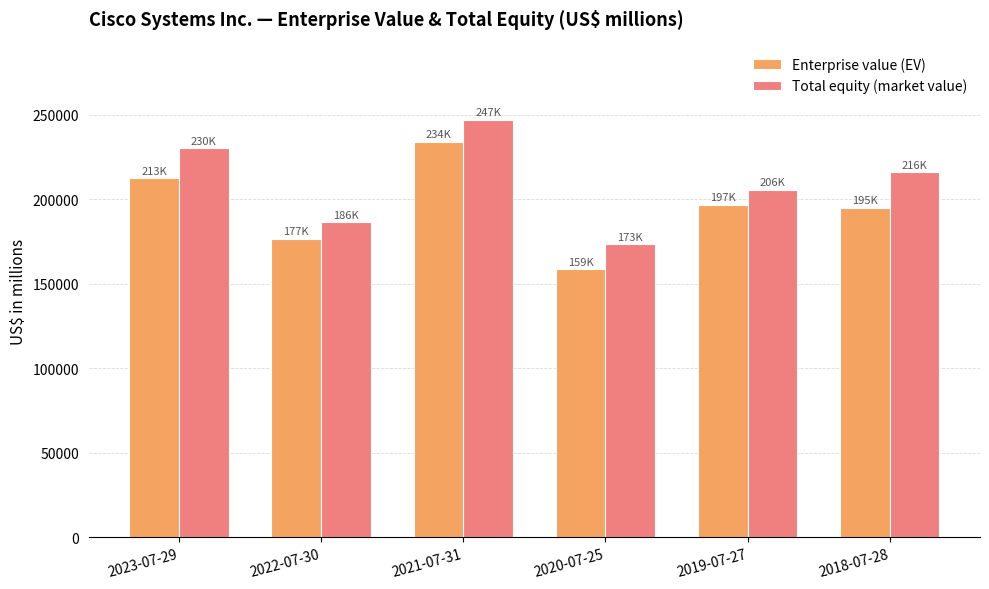

Is the value of Total equity (market value) at 2019-07-27 greater than the value of Enterprise value (EV) at 2021-07-31?

No